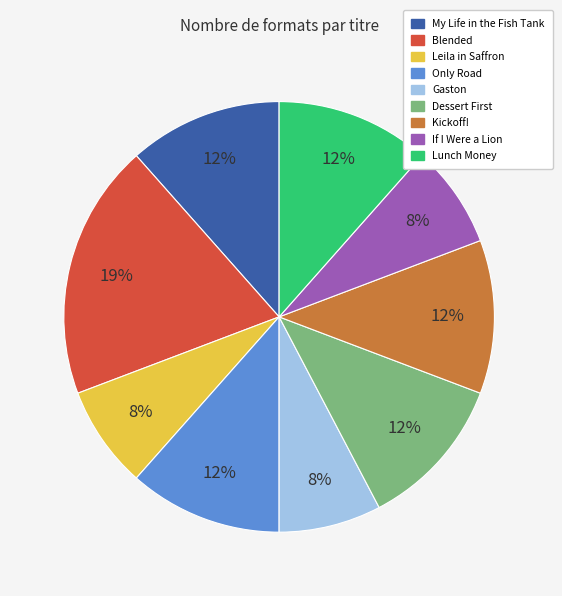

Is it true that If I Were a Lion is 8% of the pie?

True